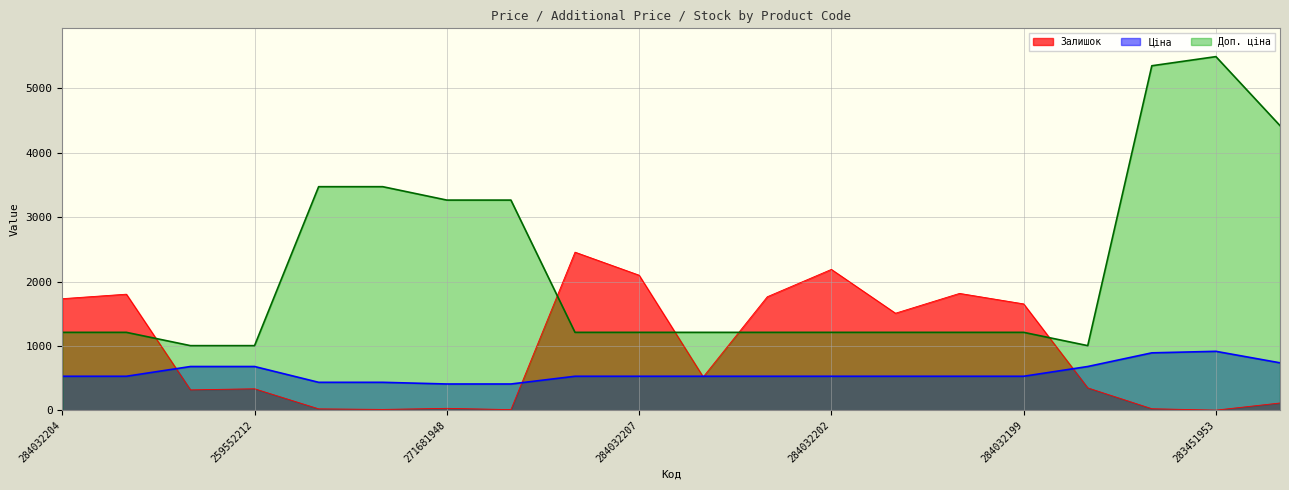

How many lines are shown in the chart?

3